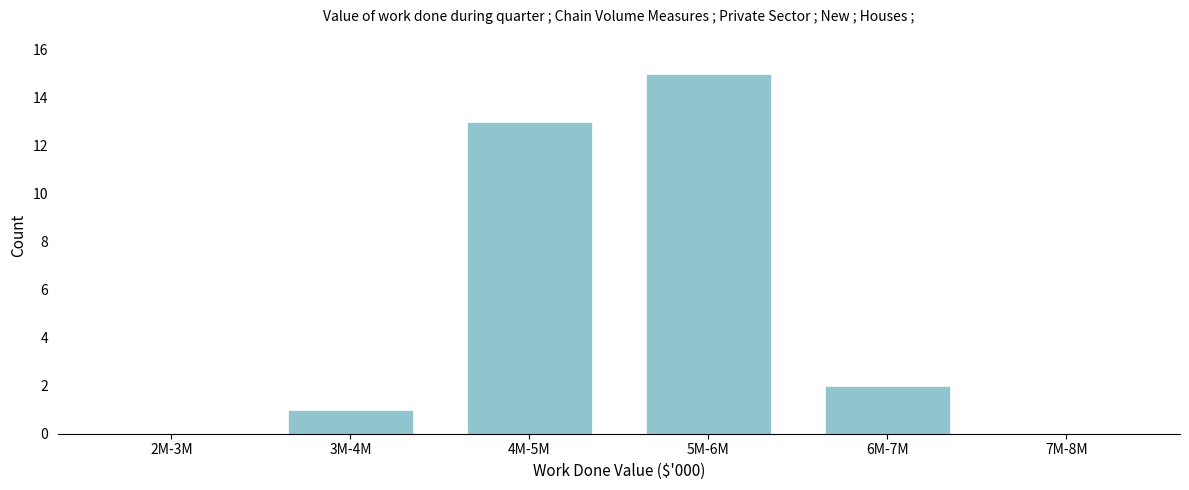

Reading right to left, what are all the values shown in this chart?

7M-8M=0	6M-7M=2	5M-6M=15	4M-5M=13	3M-4M=1	2M-3M=0